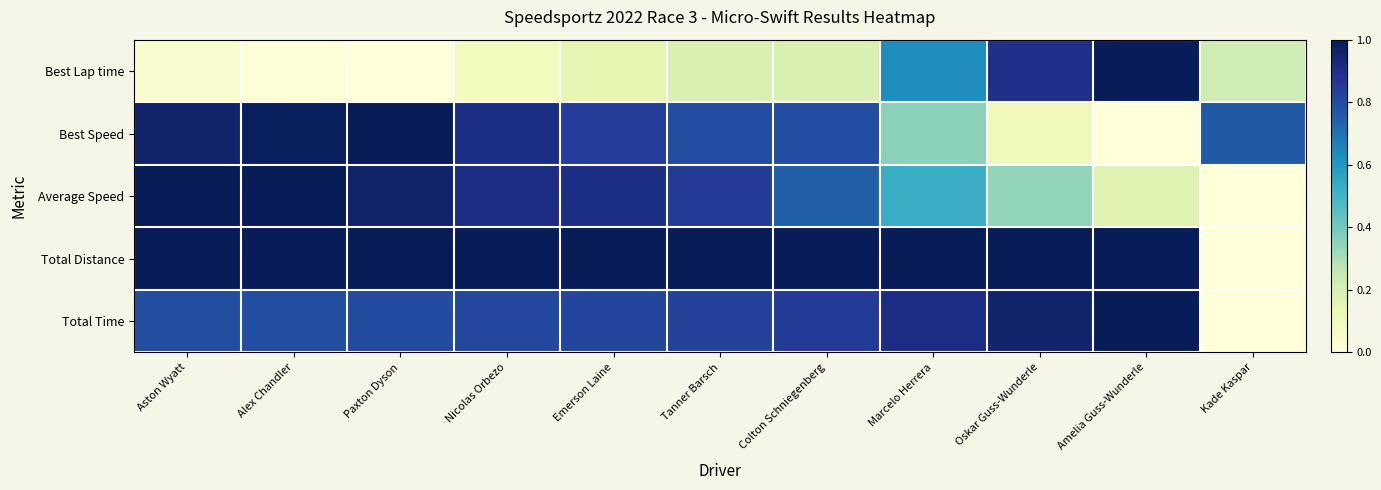

Reading left to right, extract all data points from this chart.

Best Lap time: Aston Wyatt=0.0	Alex Chandler=0.0	Paxton Dyson=0.0	Nicolas Orbezo=0.1	Emerson Laine=0.1	Tanner Barsch=0.2	Colton Schniegenberg=0.2	Marcelo Herrera=0.6	Oskar Guss-Wunderle=0.9	Amelia Guss-Wunderle=1.0	Kade Kaspar=0.2
Best Speed: Aston Wyatt=1.0	Alex Chandler=1.0	Paxton Dyson=1.0	Nicolas Orbezo=0.9	Emerson Laine=0.8	Tanner Barsch=0.8	Colton Schniegenberg=0.8	Marcelo Herrera=0.4	Oskar Guss-Wunderle=0.1	Amelia Guss-Wunderle=0.0	Kade Kaspar=0.8
Average Speed: Aston Wyatt=1.0	Alex Chandler=1.0	Paxton Dyson=1.0	Nicolas Orbezo=0.9	Emerson Laine=0.9	Tanner Barsch=0.8	Colton Schniegenberg=0.7	Marcelo Herrera=0.5	Oskar Guss-Wunderle=0.3	Amelia Guss-Wunderle=0.2	Kade Kaspar=0.0
Total Distance: Aston Wyatt=1.0	Alex Chandler=1.0	Paxton Dyson=1.0	Nicolas Orbezo=1.0	Emerson Laine=1.0	Tanner Barsch=1.0	Colton Schniegenberg=1.0	Marcelo Herrera=1.0	Oskar Guss-Wunderle=1.0	Amelia Guss-Wunderle=1.0	Kade Kaspar=0.0
Total Time: Aston Wyatt=0.8	Alex Chandler=0.8	Paxton Dyson=0.8	Nicolas Orbezo=0.8	Emerson Laine=0.8	Tanner Barsch=0.8	Colton Schniegenberg=0.9	Marcelo Herrera=0.9	Oskar Guss-Wunderle=1.0	Amelia Guss-Wunderle=1.0	Kade Kaspar=0.0